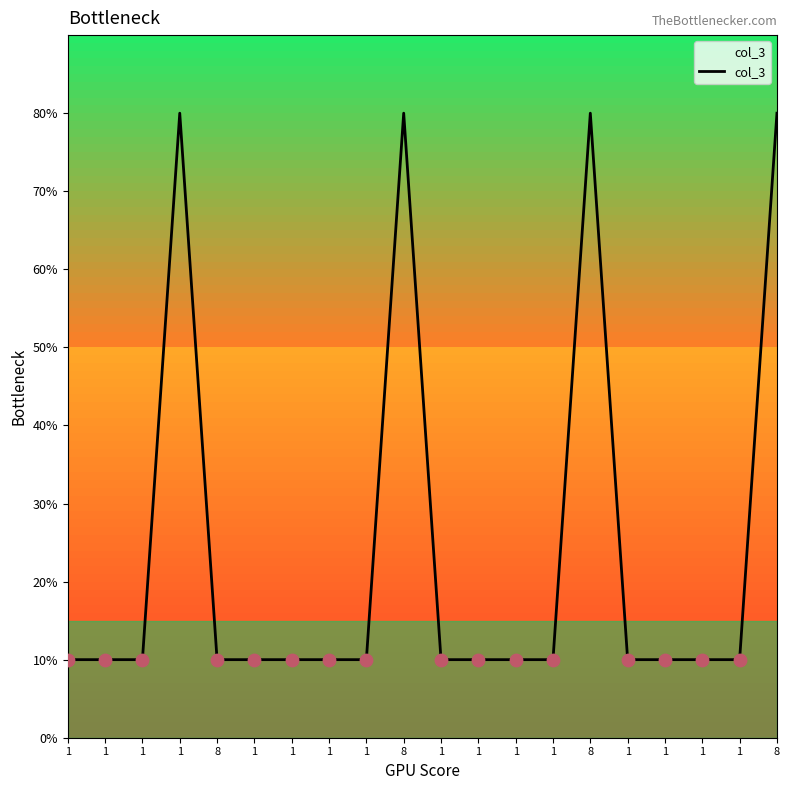

Does the chart have visible grid lines?

No